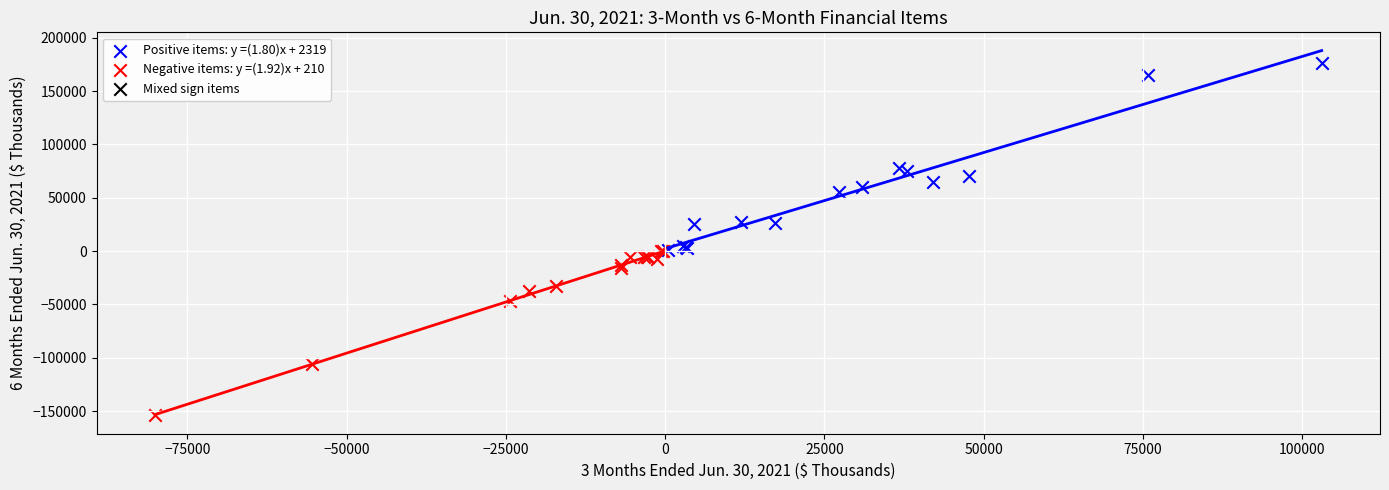

Which series contains the highest Y value?

Positive items: y =(1.80)x + 2319